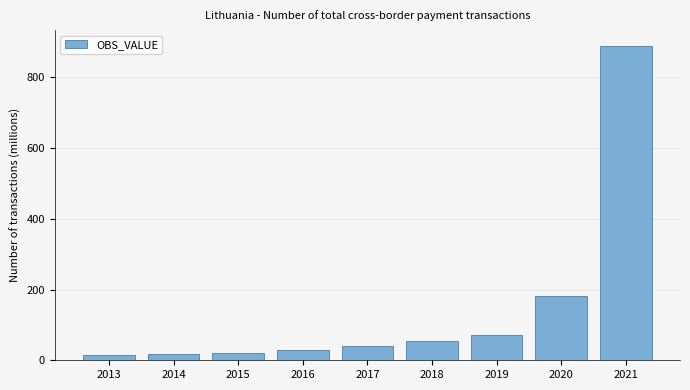

What is the difference between the values at 2019 and 2014?

55.8